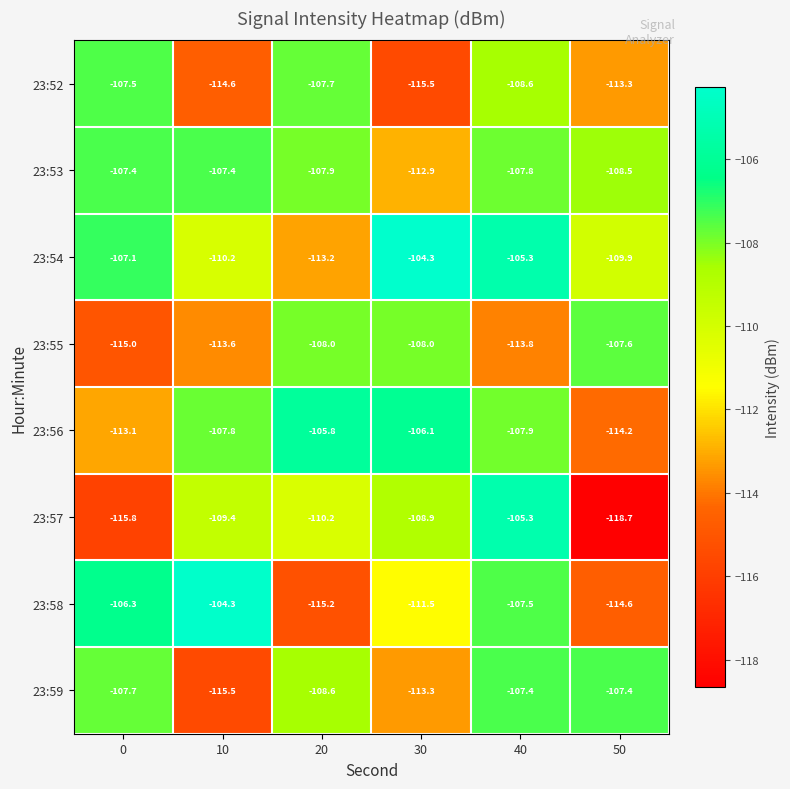

What is the maximum value shown in the chart?

-104.3